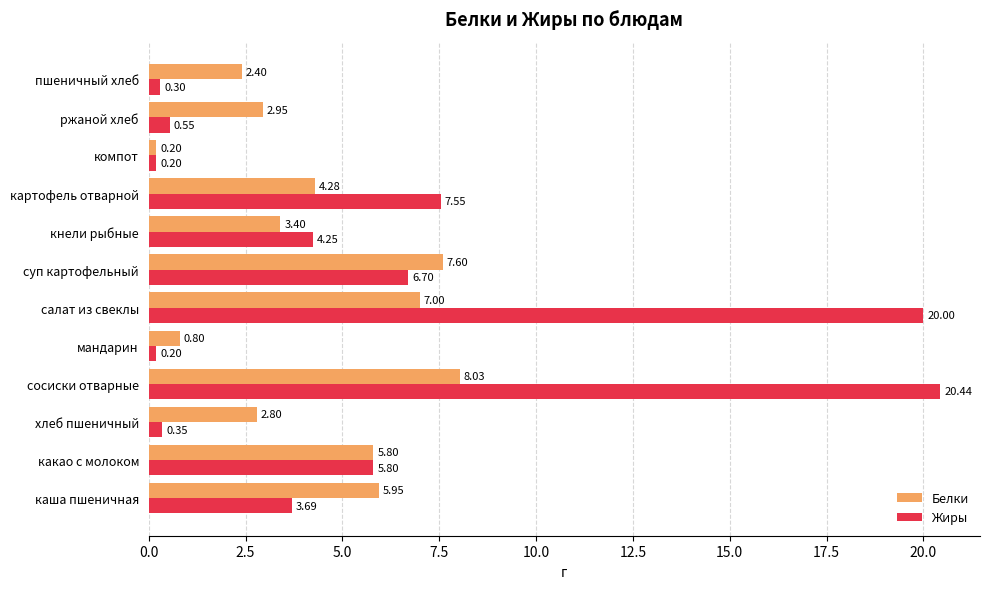

How many series are shown in this chart?

2